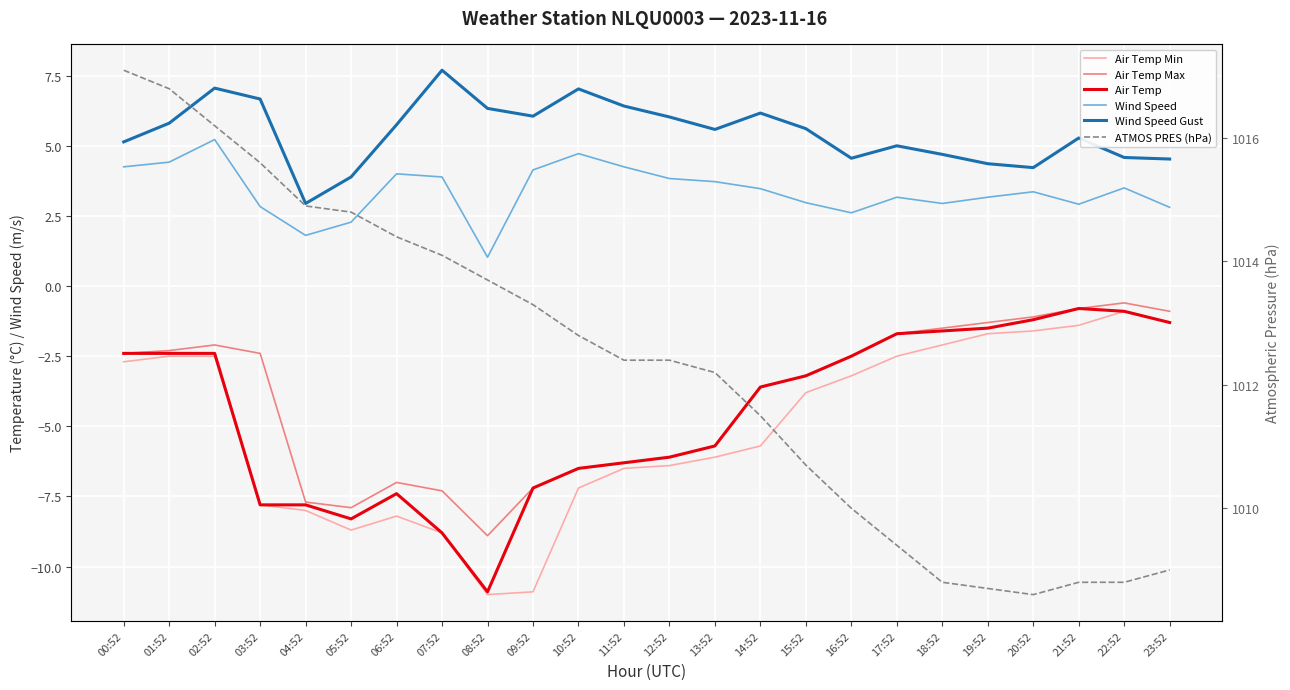

What is the maximum value shown in the chart?

1017.1